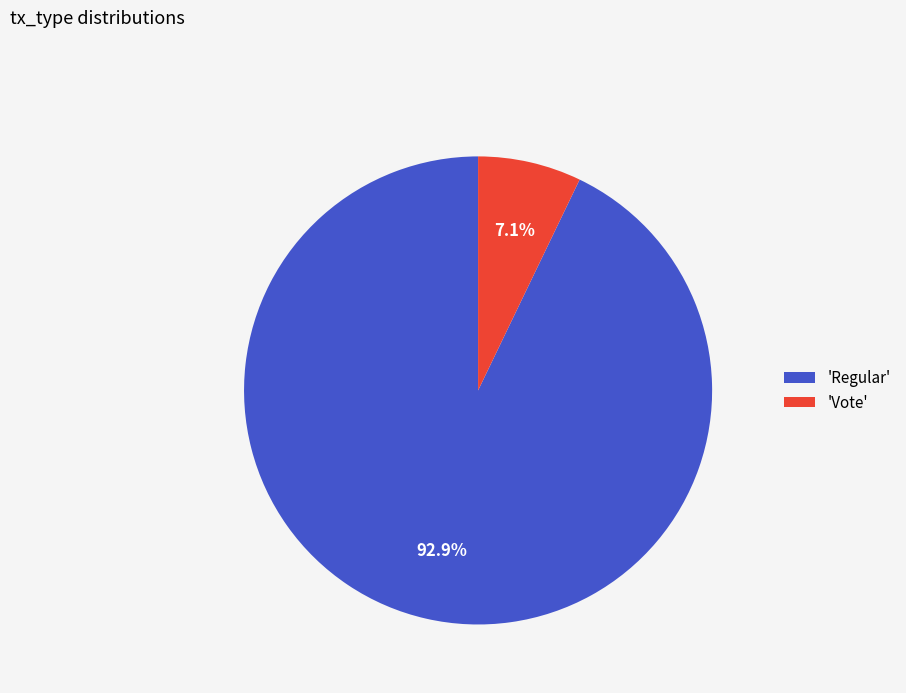

Which slice is the smallest?

'Vote'